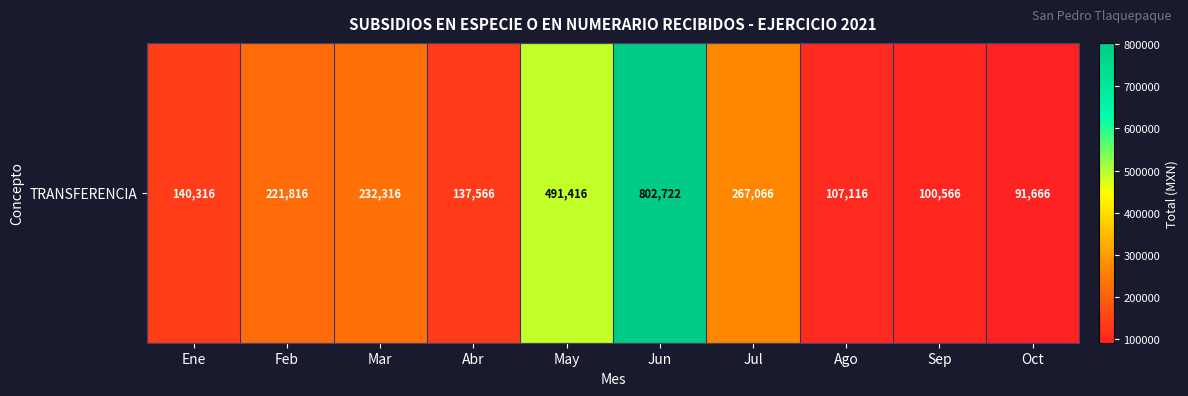

Reading right to left, list all the values displayed in this chart.

Oct=91666	Sep=100566	Ago=107116	Jul=267066	Jun=802722	May=491416	Abr=137566	Mar=232316	Feb=221816	Ene=140316